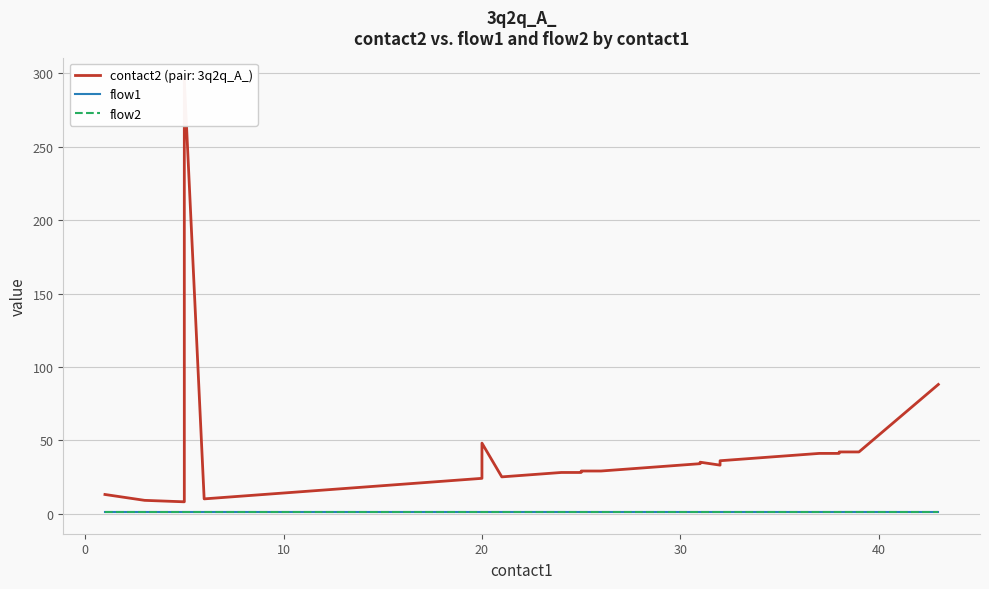

Is it true that flow1 equals 1 at 7?

False